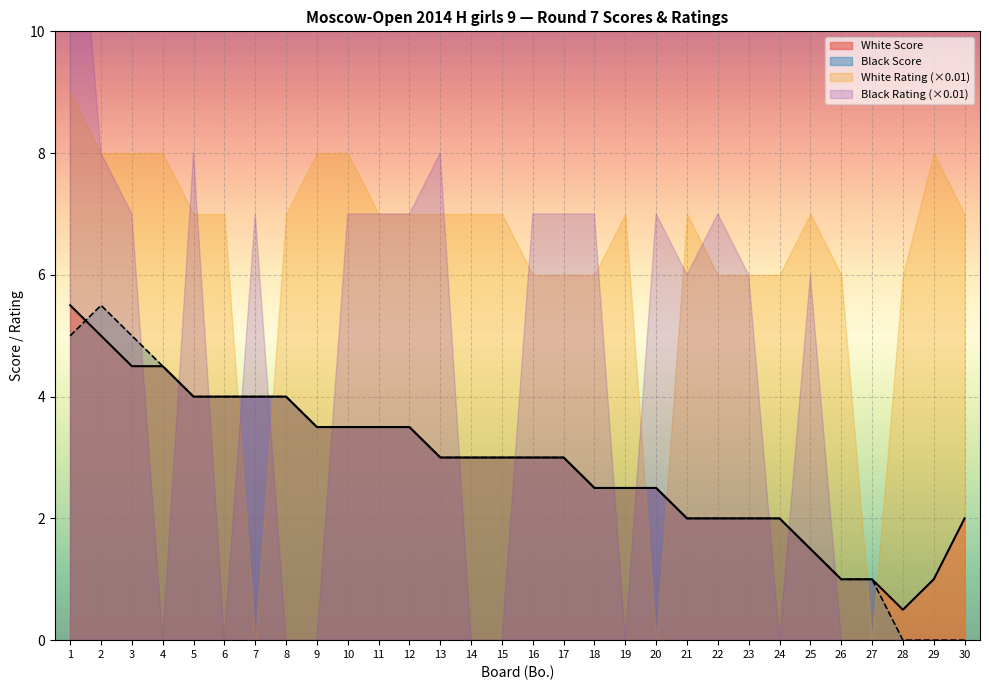

What is the minimum value for White Score?

0.5